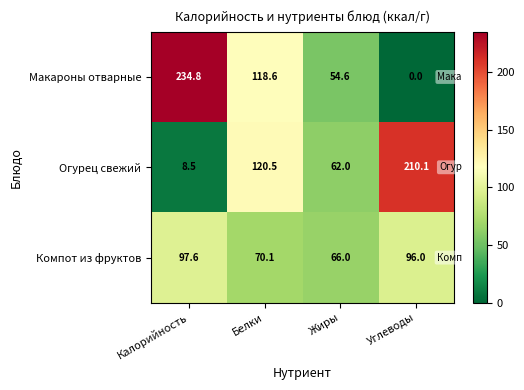

How many series are shown in this chart?

3